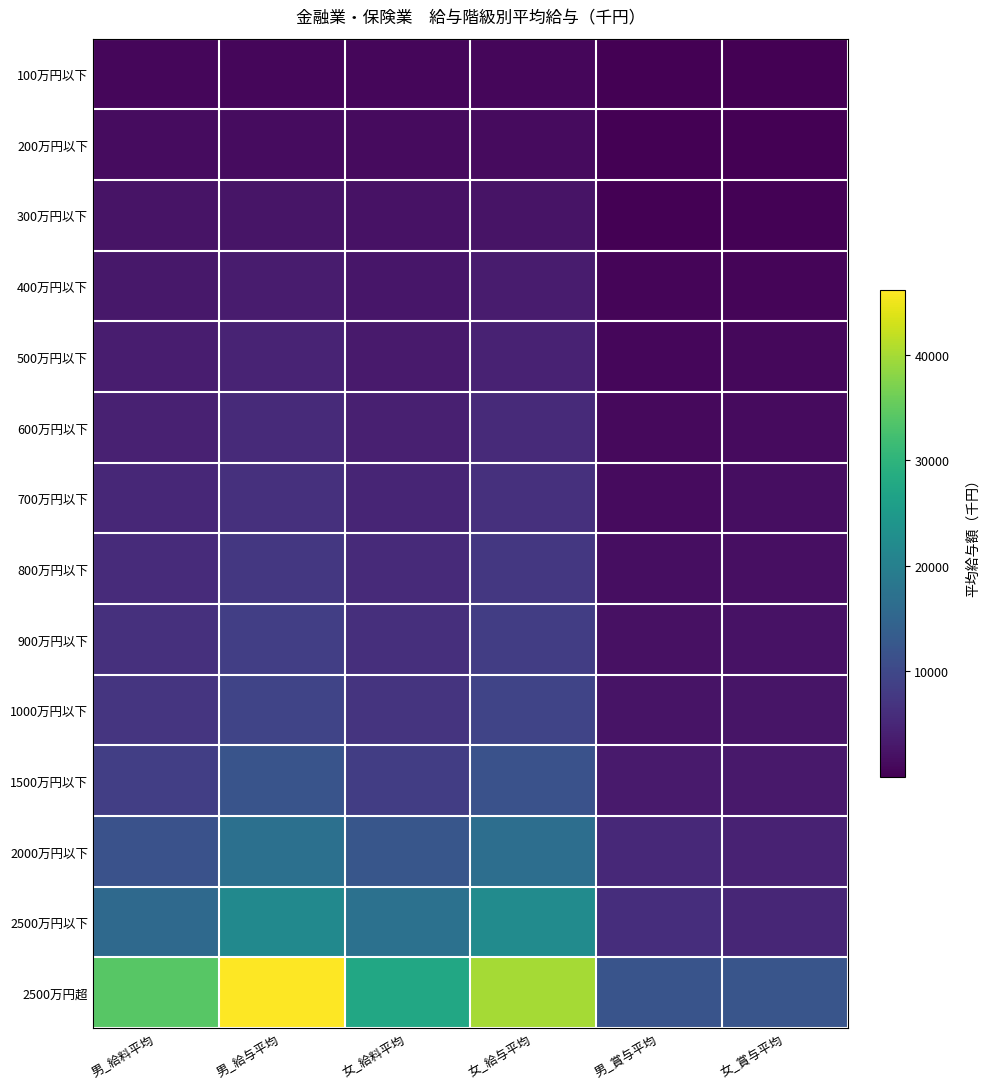

Reading right to left, transcribe all the data shown in this chart.

100万円以下: 女_賞与平均=8	男_賞与平均=4	女_給与平均=875	女_給料平均=867	男_給与平均=756	男_給料平均=752
200万円以下: 女_賞与平均=68	男_賞与平均=41	女_給与平均=1443	女_給料平均=1376	男_給与平均=1550	男_給料平均=1509
300万円以下: 女_賞与平均=280	男_賞与平均=180	女_給与平均=2517	女_給料平均=2237	男_給与平均=2542	男_給料平均=2361
400万円以下: 女_賞与平均=689	男_賞与平均=556	女_給与平均=3509	女_給料平均=2820	男_給与平均=3538	男_給料平均=2982
500万円以下: 女_賞与平均=1073	男_賞与平均=835	女_給与平均=4485	女_給料平均=3412	男_給与平均=4531	男_給料平均=3696
600万円以下: 女_賞与平均=1345	男_賞与平均=1194	女_給与平均=5483	女_給料平均=4139	男_給与平均=5490	男_給料平均=4296
700万円以下: 女_賞与平均=1642	男_賞与平均=1418	女_給与平均=6449	女_給料平均=4808	男_給与平均=6474	男_給料平均=5056
800万円以下: 女_賞与平均=1911	男_賞与平均=1760	女_給与平均=7421	女_給料平均=5510	男_給与平均=7501	男_給料平均=5742
900万円以下: 女_賞与平均=2169	男_賞与平均=2118	女_給与平均=8408	女_給料平均=6239	男_給与平均=8484	男_給料平均=6366
1000万円以下: 女_賞与平均=2555	男_賞与平均=2385	女_給与平均=9441	女_給料平均=6886	男_給与平均=9471	男_給料平均=7085
1500万円以下: 女_賞与平均=3173	男_賞与平均=3408	女_給与平均=11567	女_給料平均=8394	男_給与平均=12019	男_給料平均=8611
2000万円以下: 女_賞与平均=4358	男_賞与平均=5334	女_給与平均=16641	女_給料平均=12284	男_給与平均=16947	男_給料平均=11613
2500万円以下: 女_賞与平均=5041	男_賞与平均=6001	女_給与平均=22209	女_給料平均=17168	男_給与平均=21846	男_給料平均=15845
2500万円超: 女_賞与平均=12226	男_賞与平均=11981	女_給与平均=39919	女_給料平均=27694	男_給与平均=46133	男_給料平均=34151